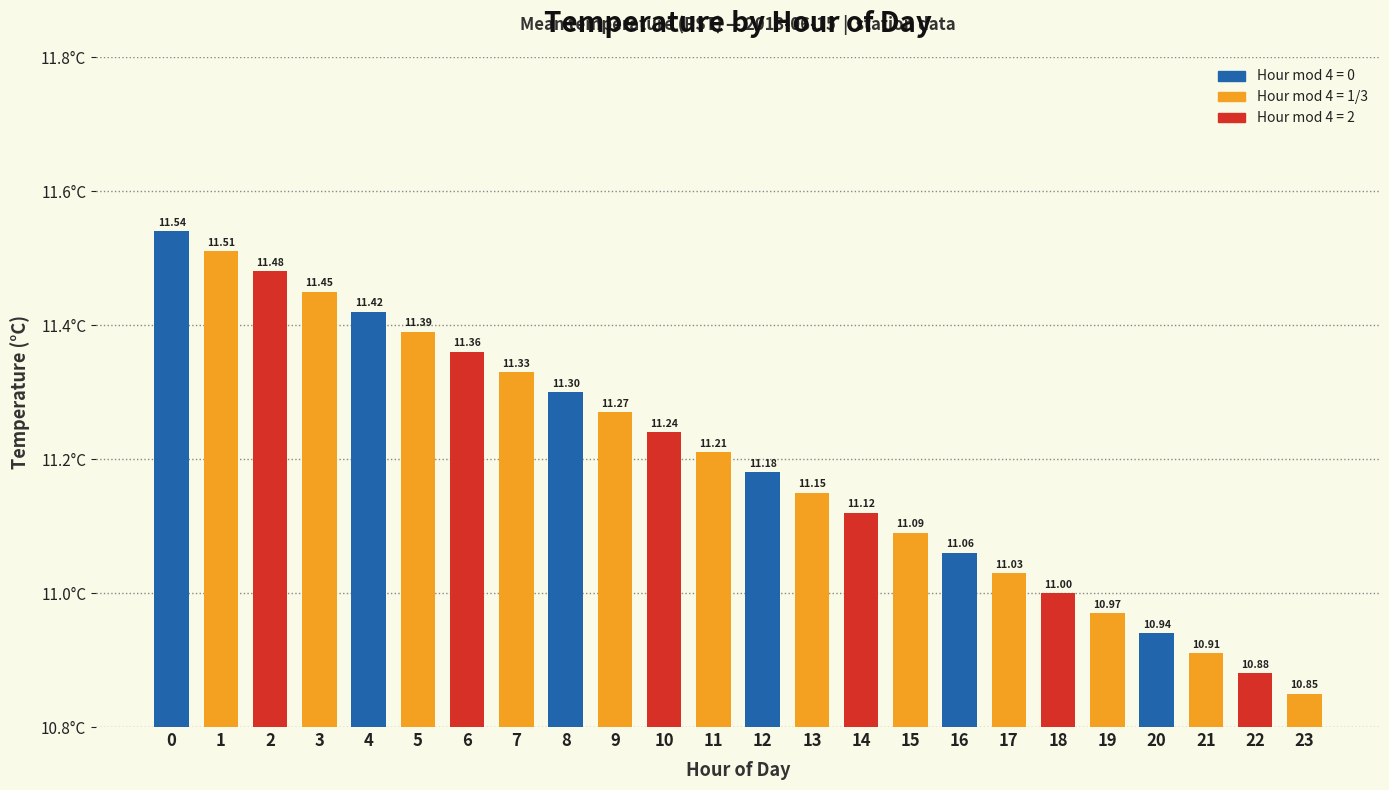

List the labels in order of value, largest first.

0, 1, 2, 3, 4, 5, 6, 7, 8, 9, 10, 11, 12, 13, 14, 15, 16, 17, 18, 19, 20, 21, 22, 23